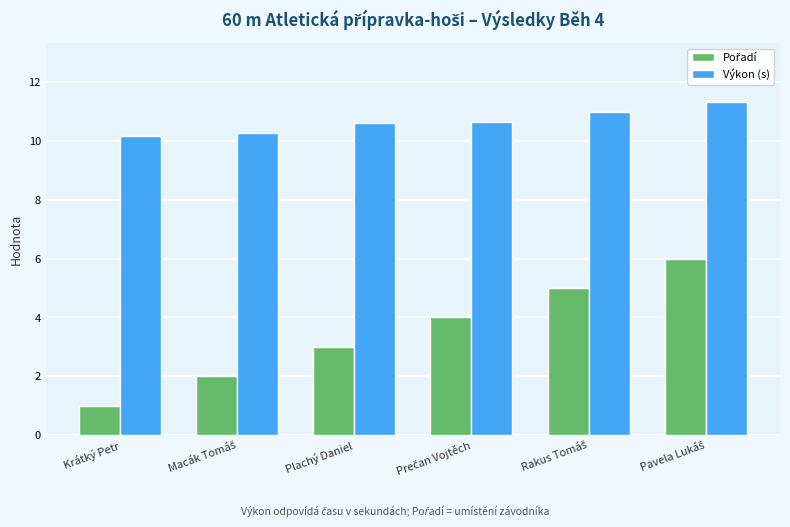

The Výkon (s) series shows 10.6 at Plachý Daniel. True or false?

True